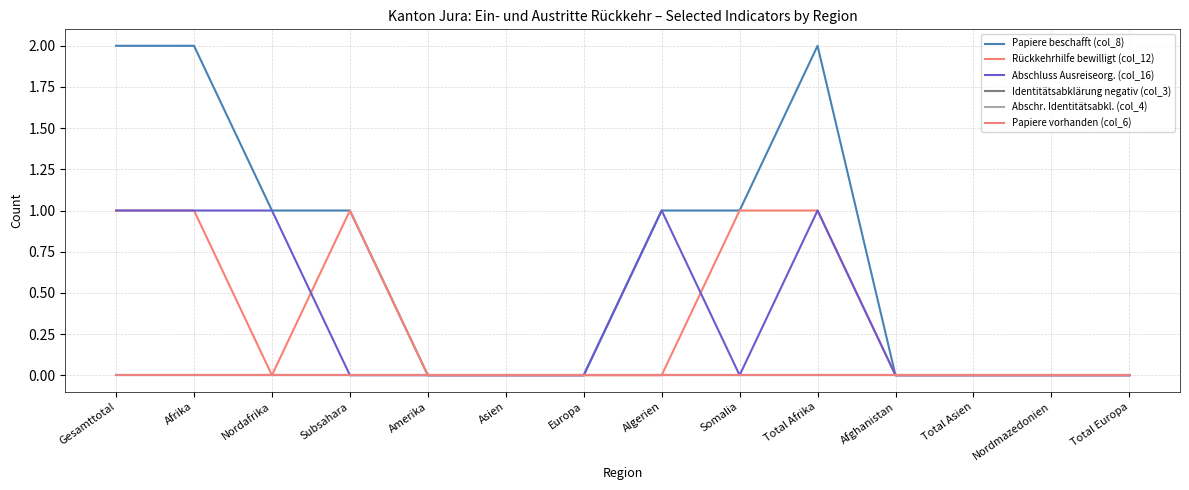

What is the label of the 11th point from the left?

Afghanistan